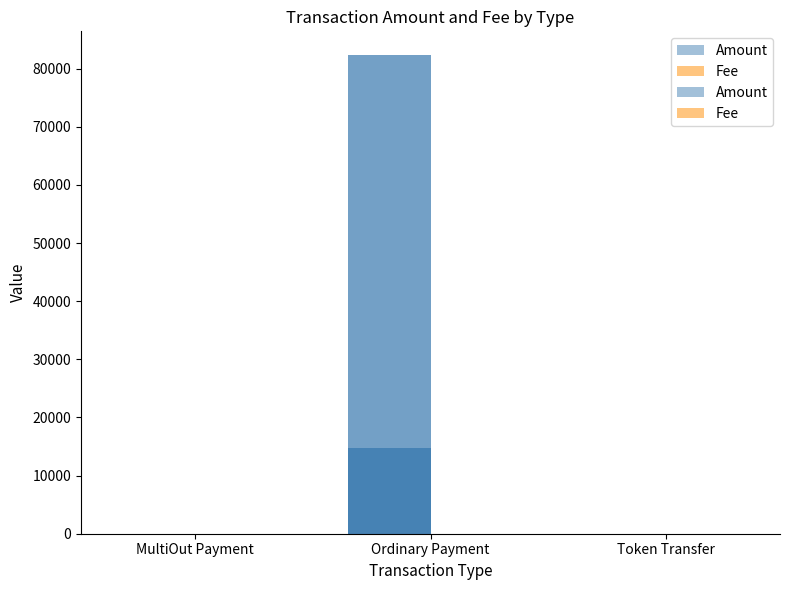

Which series has the largest total across all categories?

Amount